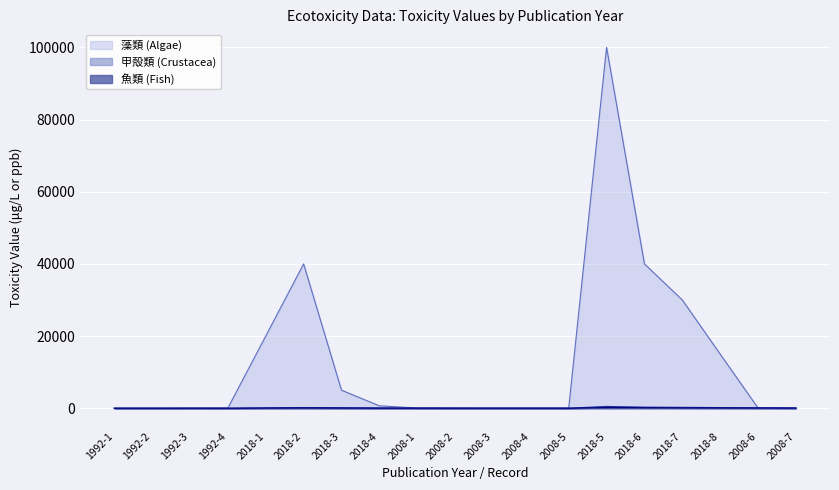

What is the label of the 3rd point from the right?

2018-8